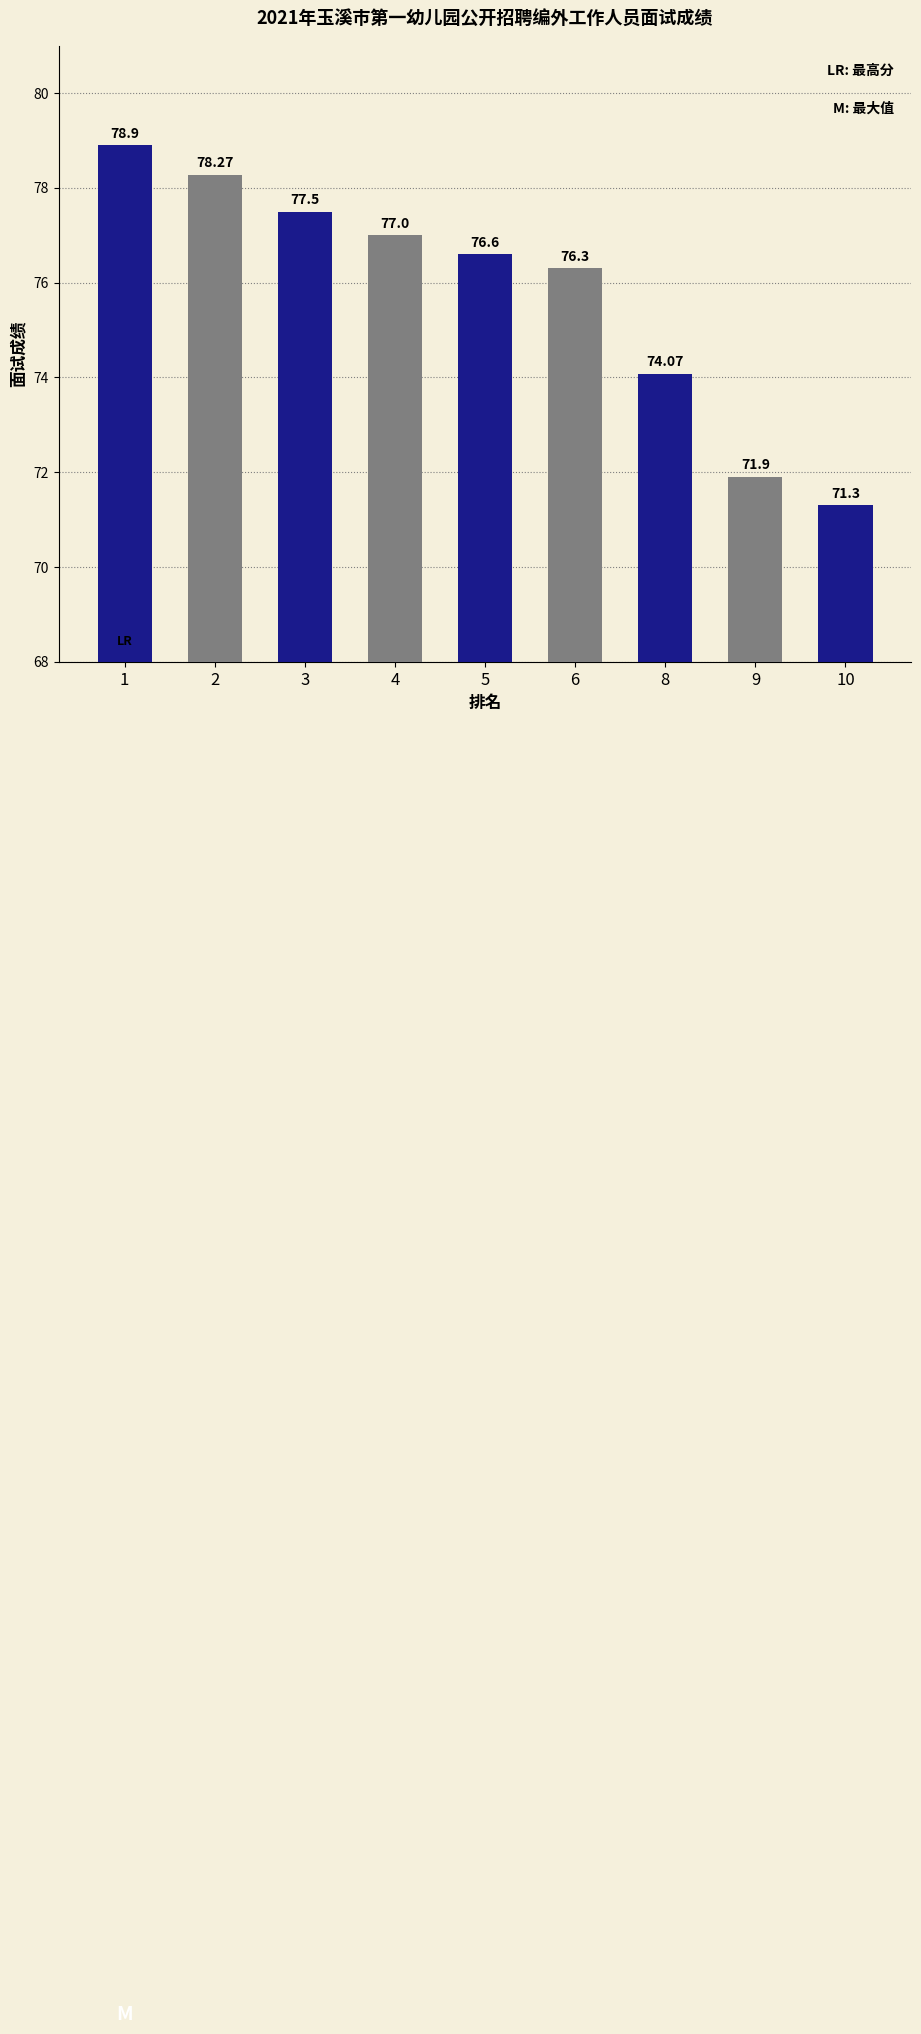

What is the difference between the maximum and minimum values?

7.6